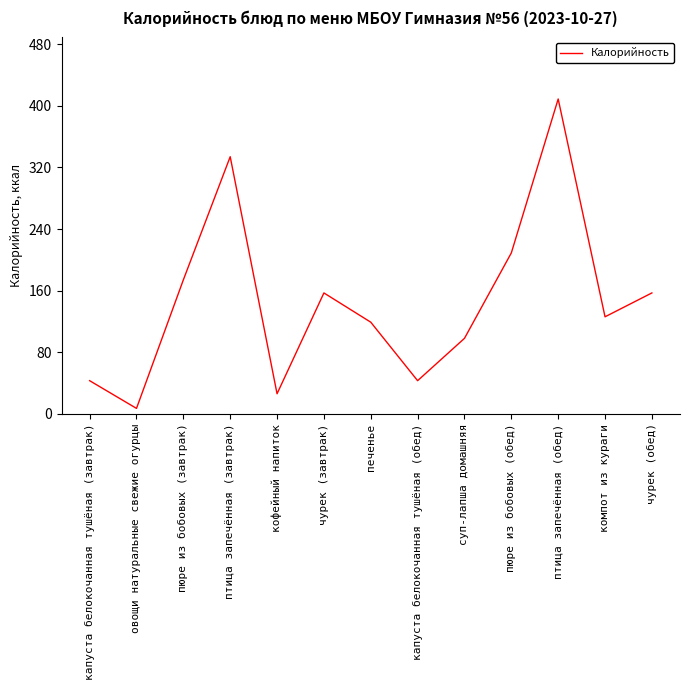

The value at компот из кураги is 192. True or false?

False